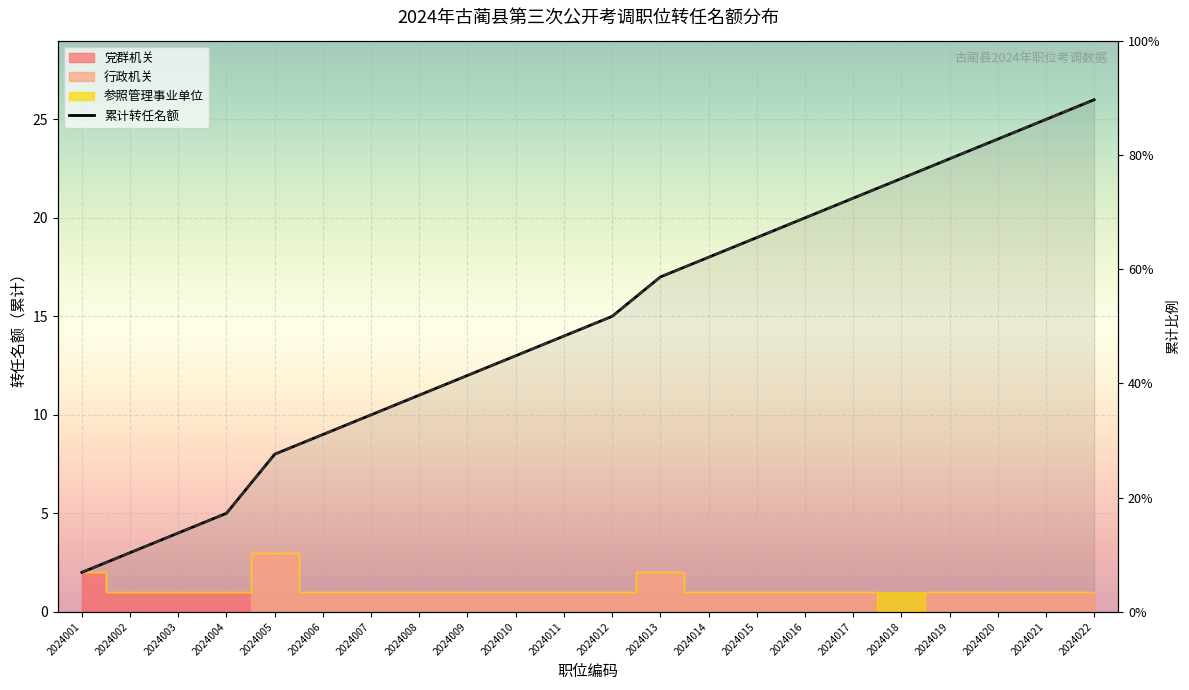

What is the value of the 4th point from the left?

5